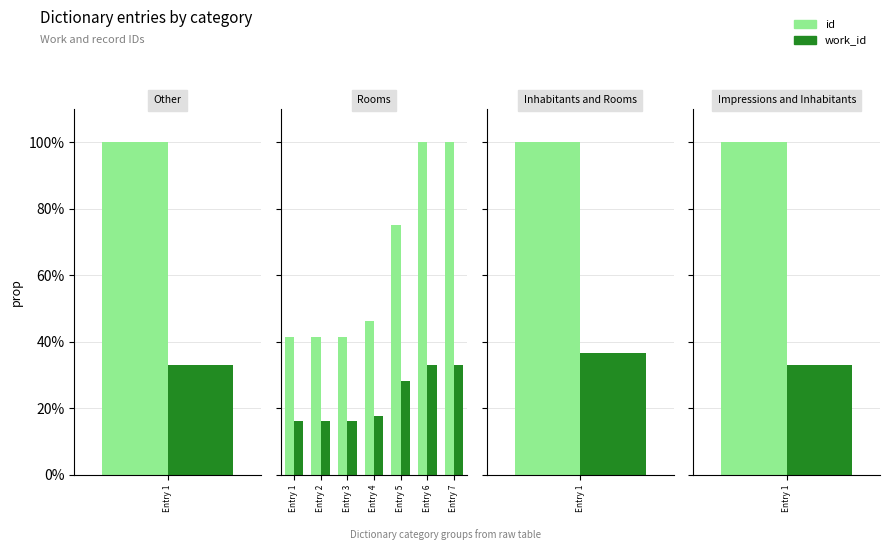

At which category does the chart reach its minimum across all series?

Entry 1